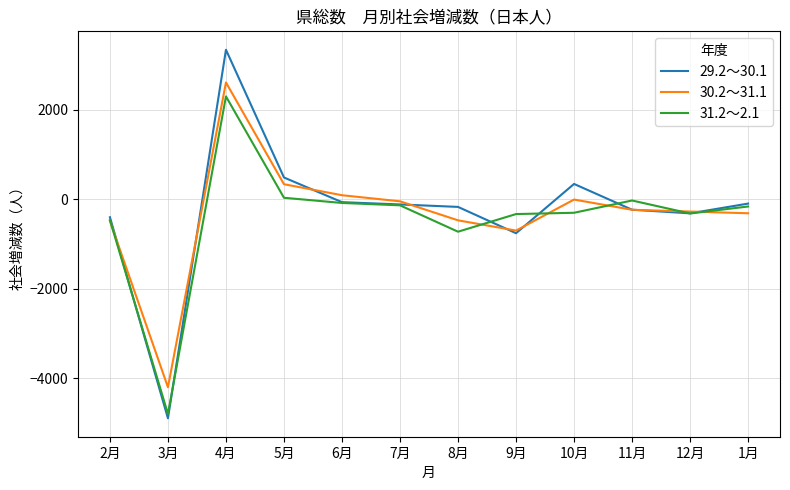

Is the value of 31.2～2.1 at 3月 greater than the value of 29.2～30.1 at 10月?

No